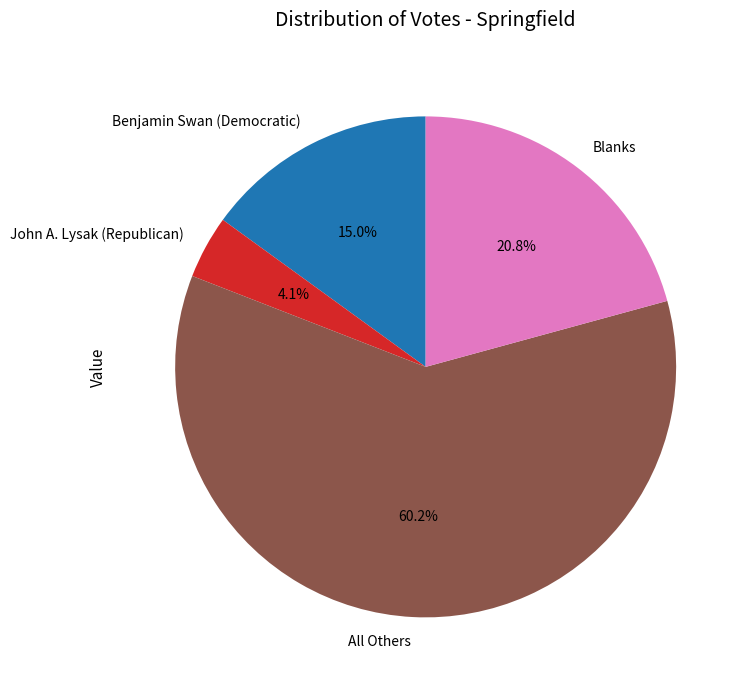

Approximately how many times larger is the value at All Others compared to Benjamin Swan (Democratic)?

4.0